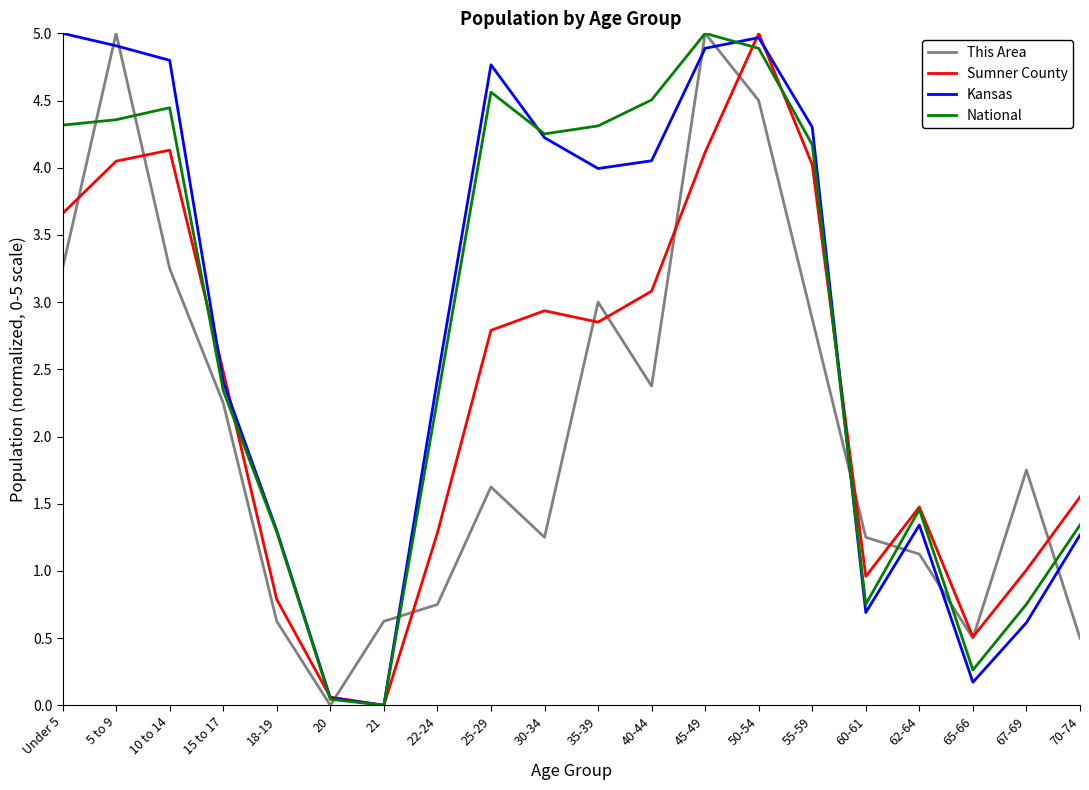

Between which two adjacent categories do This Area and National first intersect?

Under 5 and 5 to 9